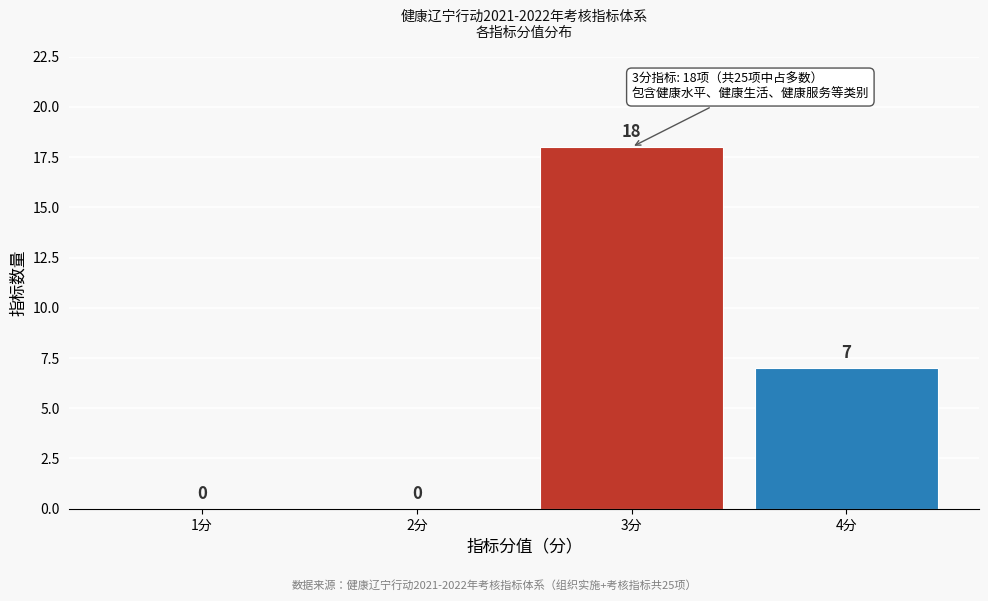

Reading right to left, what are all the values shown in this chart?

4分=7	3分=18	2分=0	1分=0